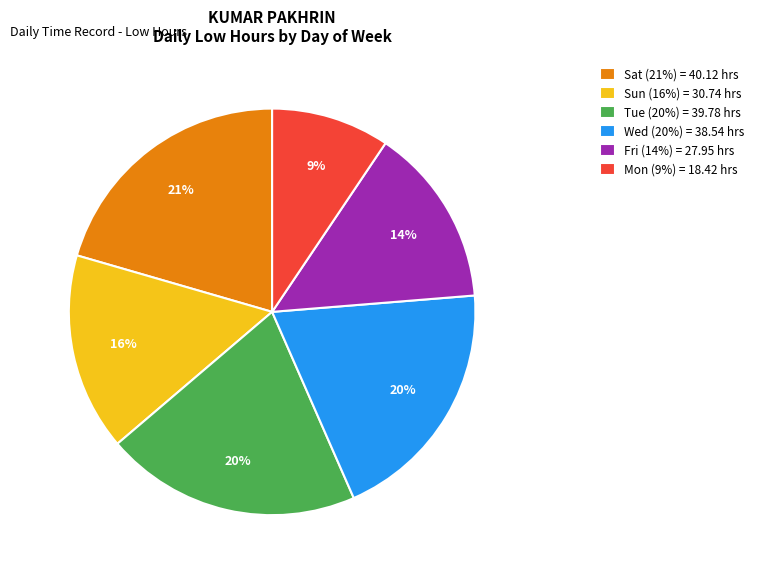

Which slice is the smallest?

Mon (9%) = 18.42 hrs